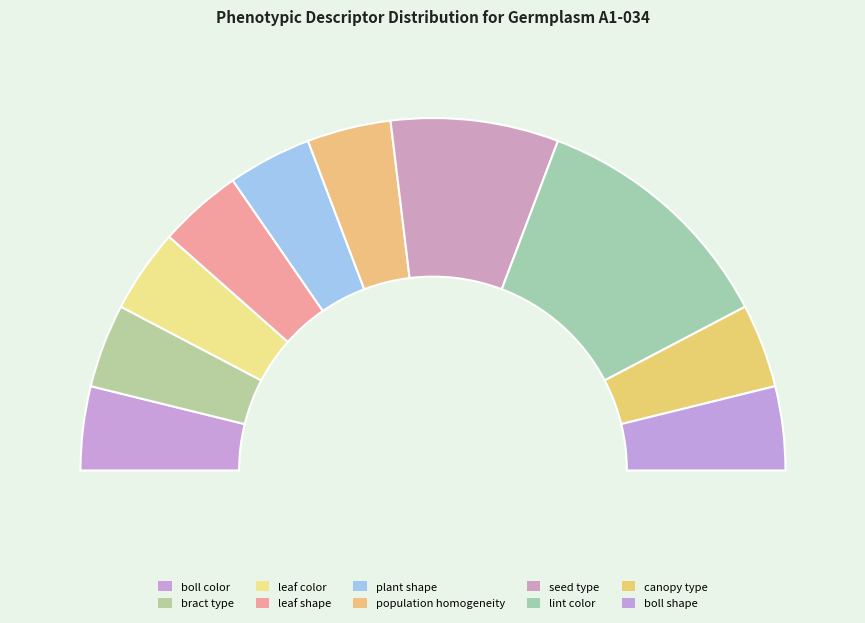

Is it true that boll shape is 8% of the pie?

True